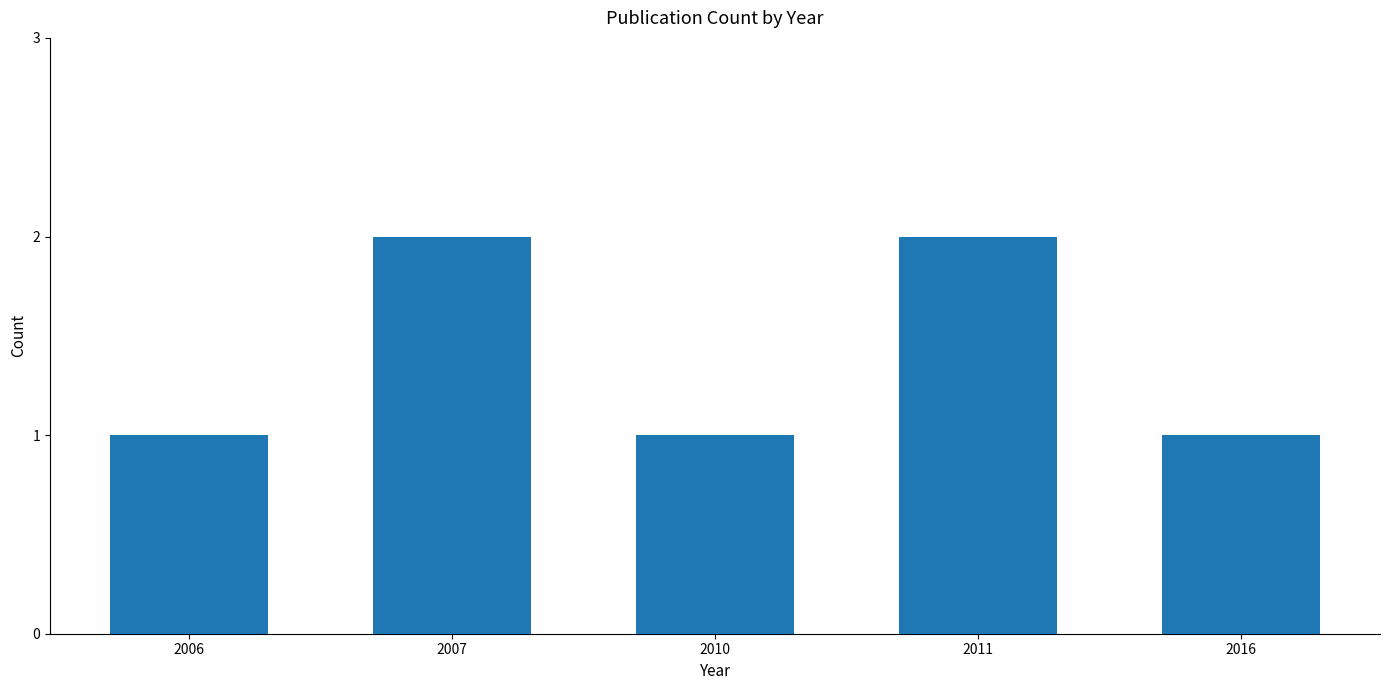

Between 2006 and 2007, which is larger?

2007